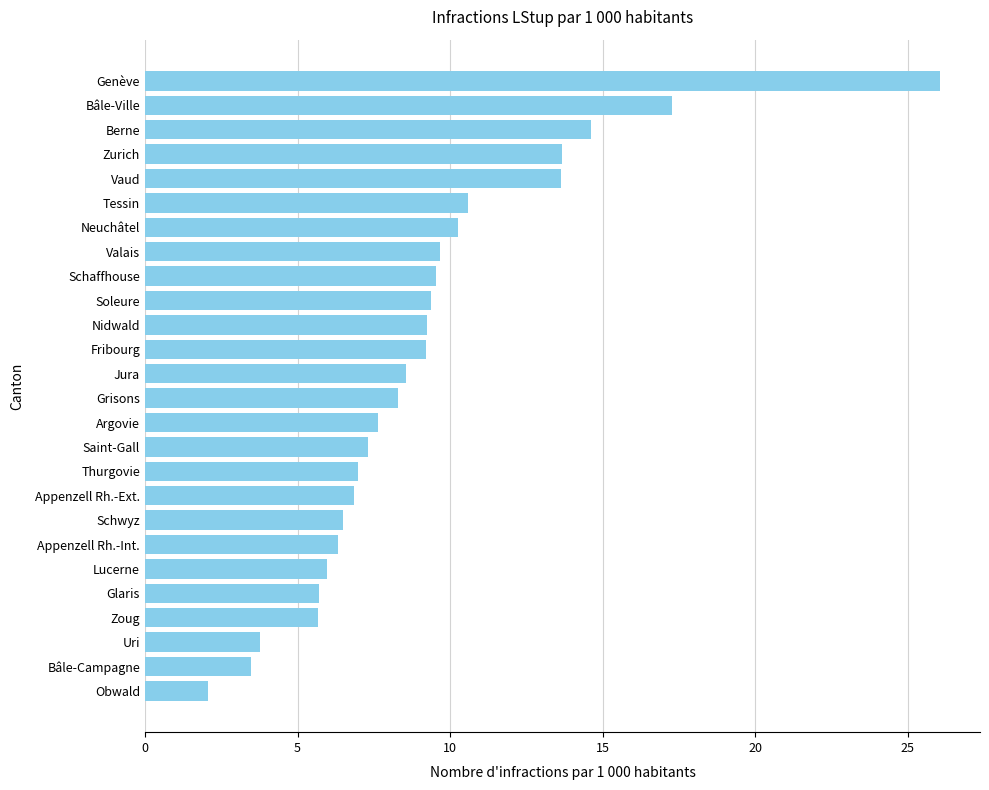

Which category has the highest value across all series?

Genève